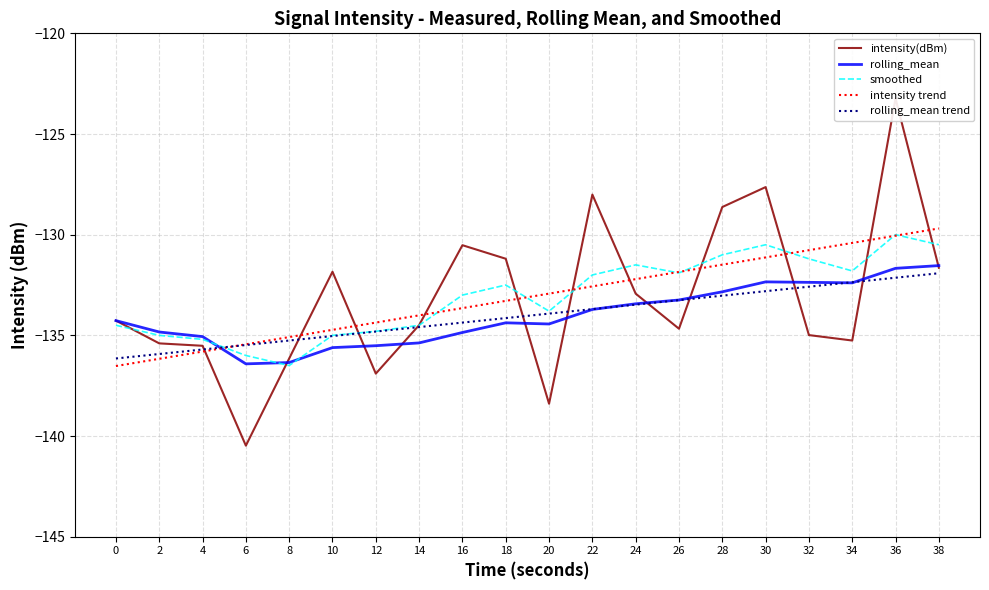

Where is the first local minimum for intensity(dBm)?

6